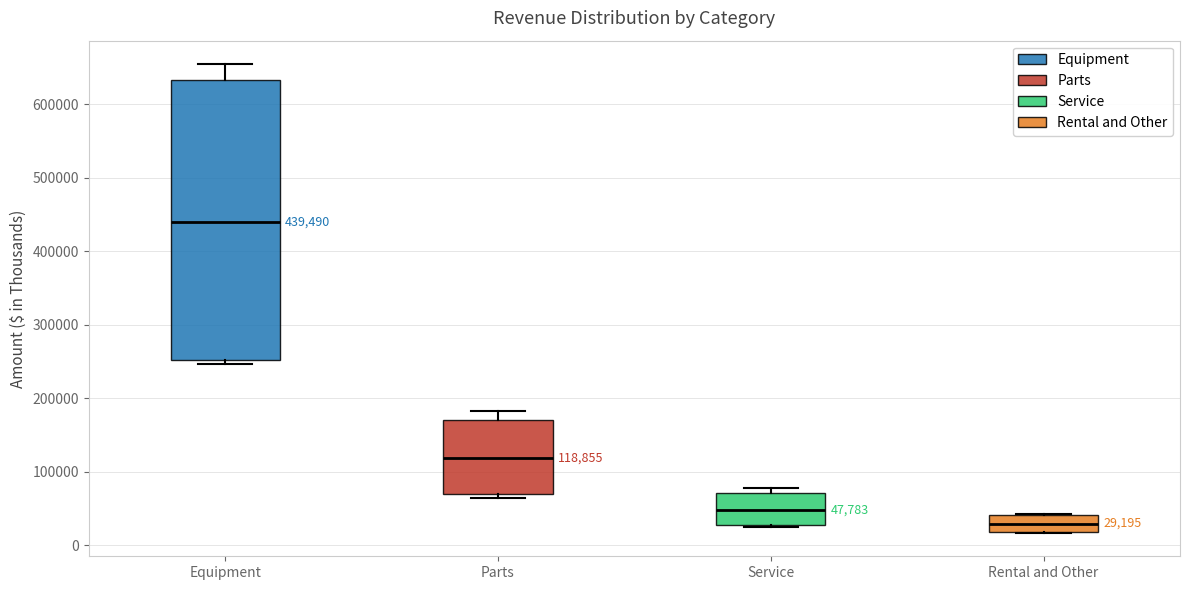

Which box has the highest median line?

Equipment